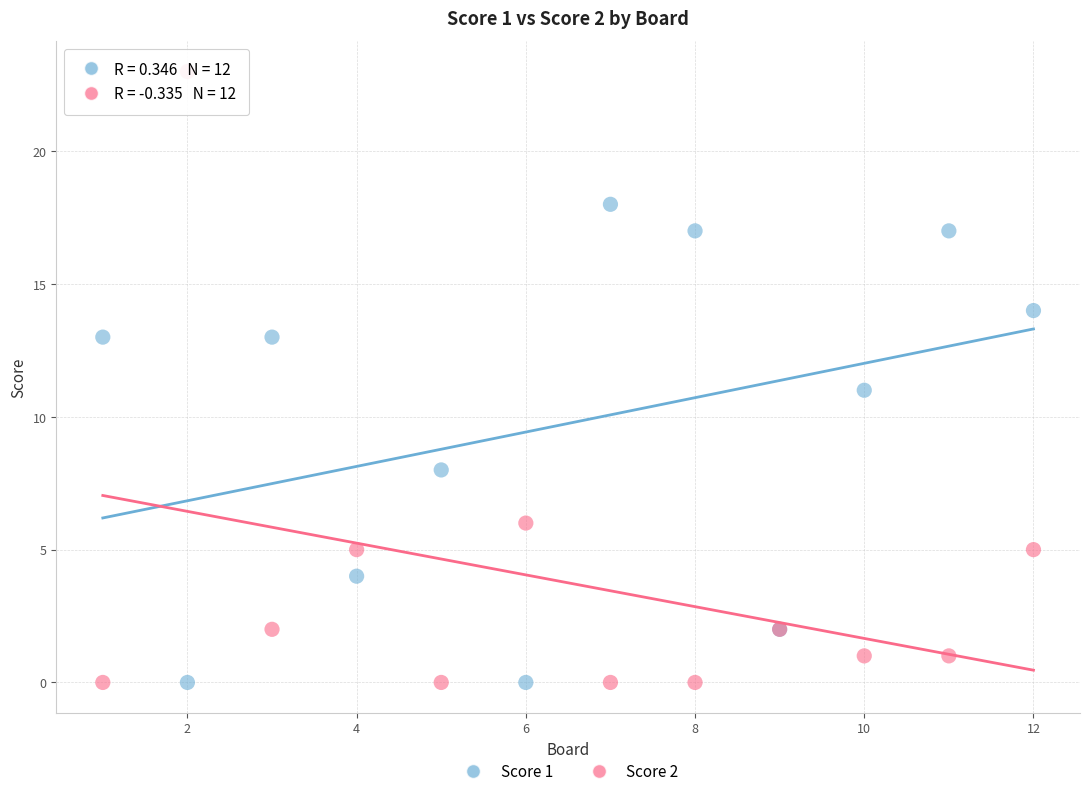

Which series has the largest Y range (max minus min)?

Score 2